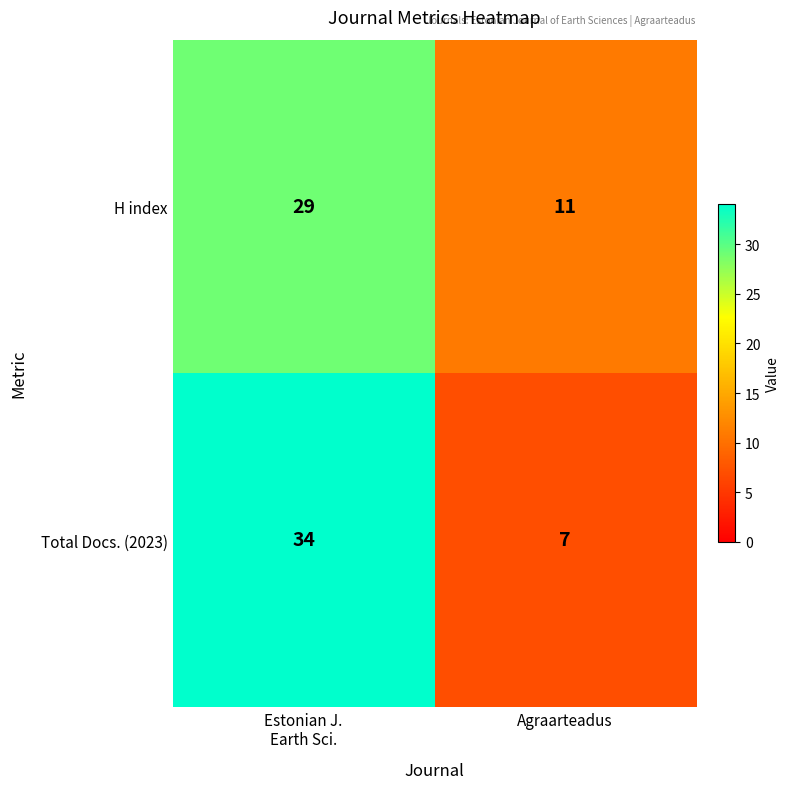

At how many categories does at least one series exceed 33?

1